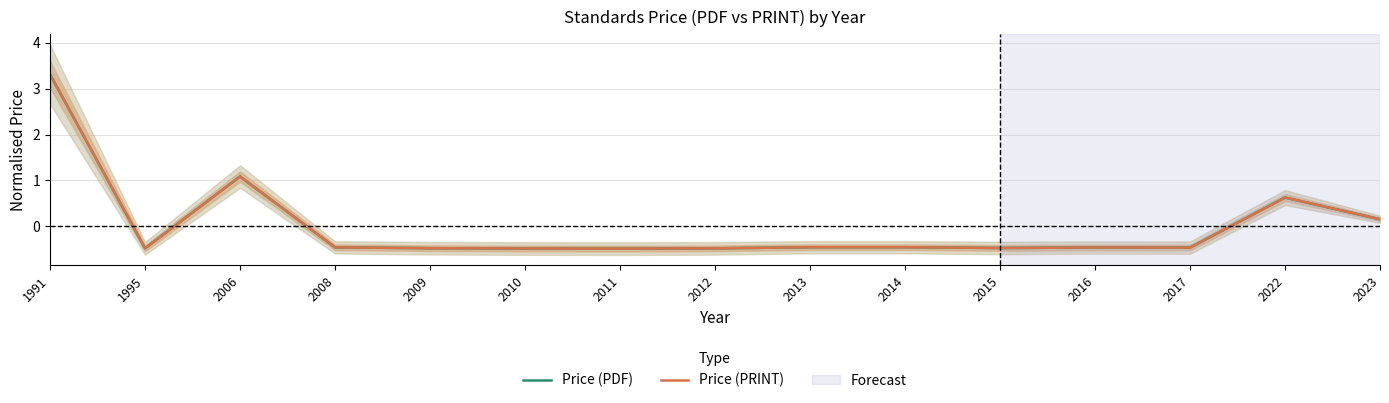

The Price (PDF) series shows 1.1 at 2006. True or false?

True